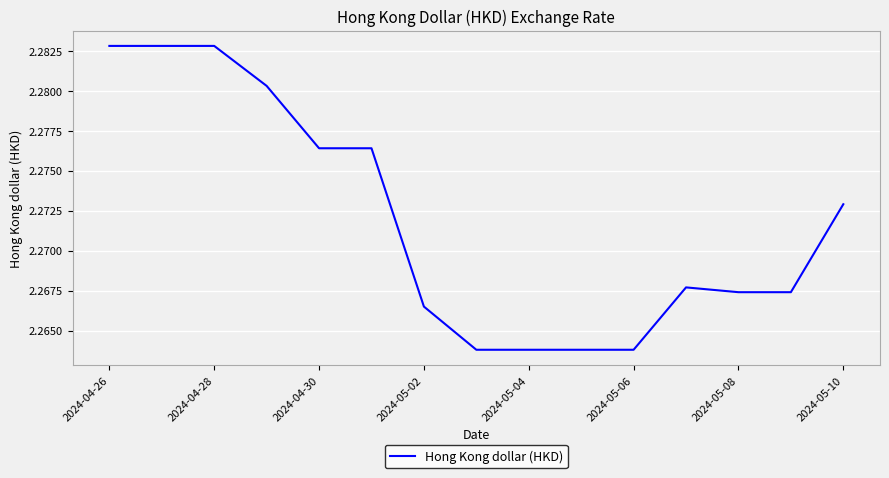

Does the chart display data point markers on the line(s)?

No